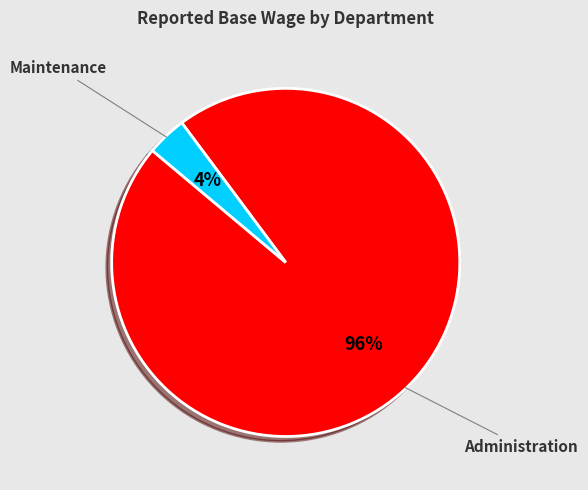

To the nearest percent, what is the average slice percentage?

50%